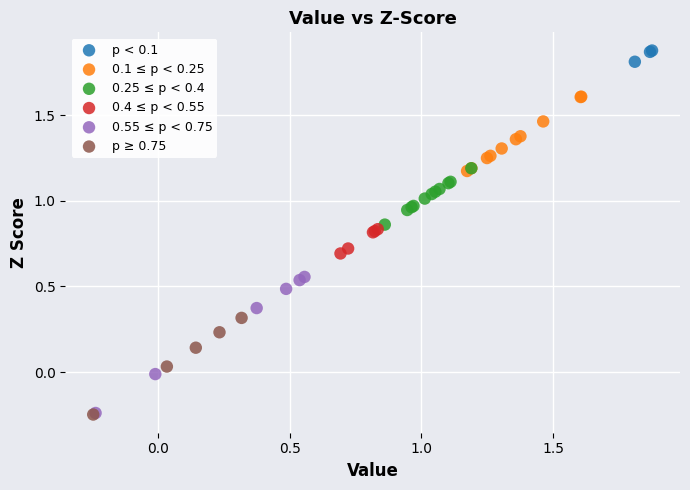

Which series has the widest spread of Y values?

0.55 ≤ p < 0.75